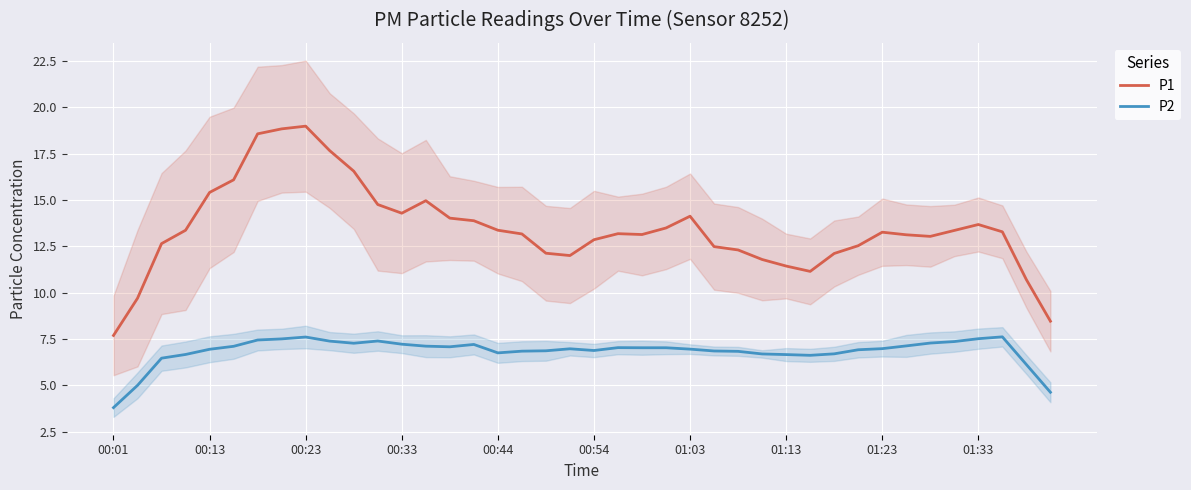

True or false: P2 has a value of 6.8 at 00:44.

True